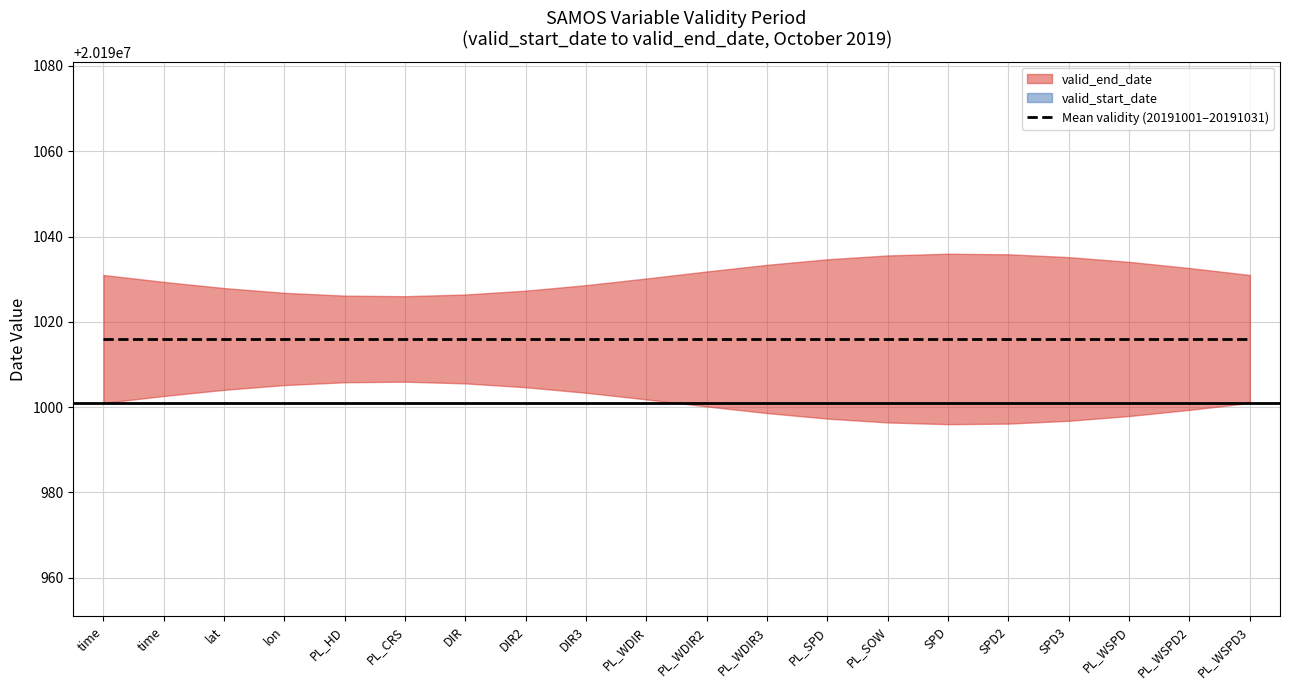

What is the sum of all valid_start_date values?

403820020